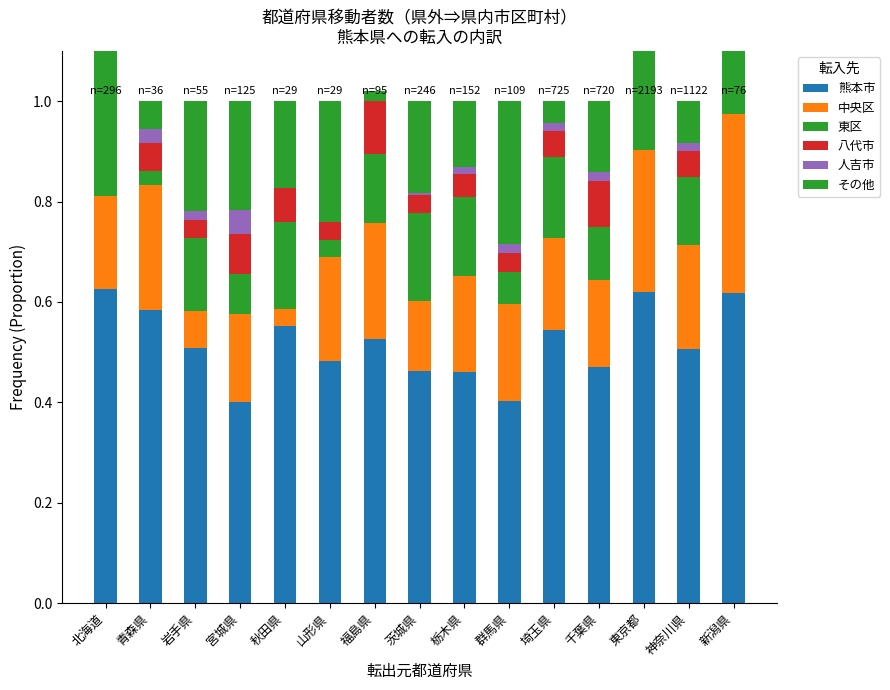

What are all the series names shown in the legend?

熊本市, 中央区, 東区, 八代市, 人吉市, その他